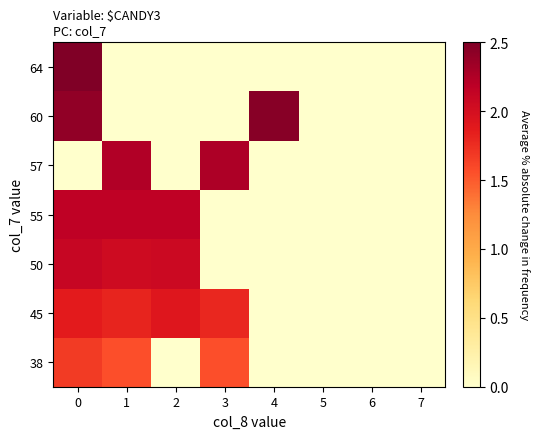

Reading left to right, transcribe all the data shown in this chart.

38: 0=1.7	1=1.6	2=0.0	3=1.6	4=0.0	5=0.0	6=0.0	7=0.0
45: 0=1.9	1=1.8	2=1.9	3=1.8	4=0.0	5=0.0	6=0.0	7=0.0
50: 0=2.1	1=2.1	2=2.1	3=0.0	4=0.0	5=0.0	6=0.0	7=0.0
55: 0=2.2	1=2.2	2=2.2	3=0.0	4=0.0	5=0.0	6=0.0	7=0.0
57: 0=0.0	1=2.2	2=0.0	3=2.3	4=0.0	5=0.0	6=0.0	7=0.0
60: 0=2.4	1=0.0	2=0.0	3=0.0	4=2.5	5=0.0	6=0.0	7=0.0
64: 0=2.5	1=0.0	2=0.0	3=0.0	4=0.0	5=0.0	6=0.0	7=0.0